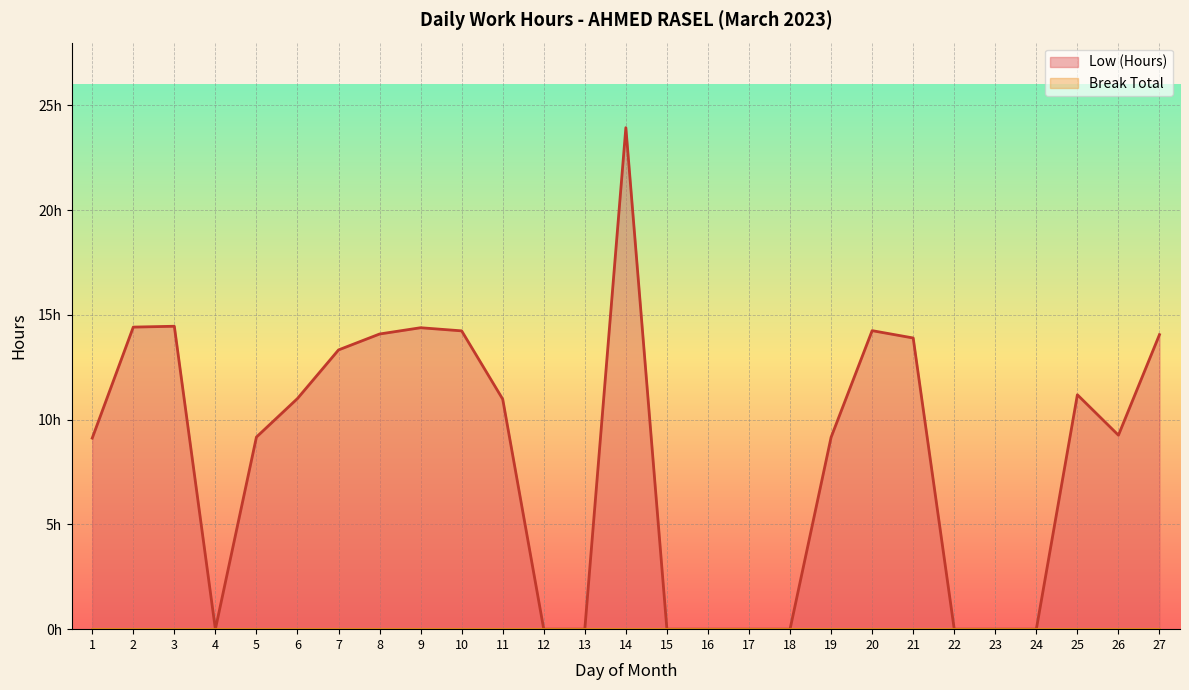

The value at 8 is 20.9. True or false?

False